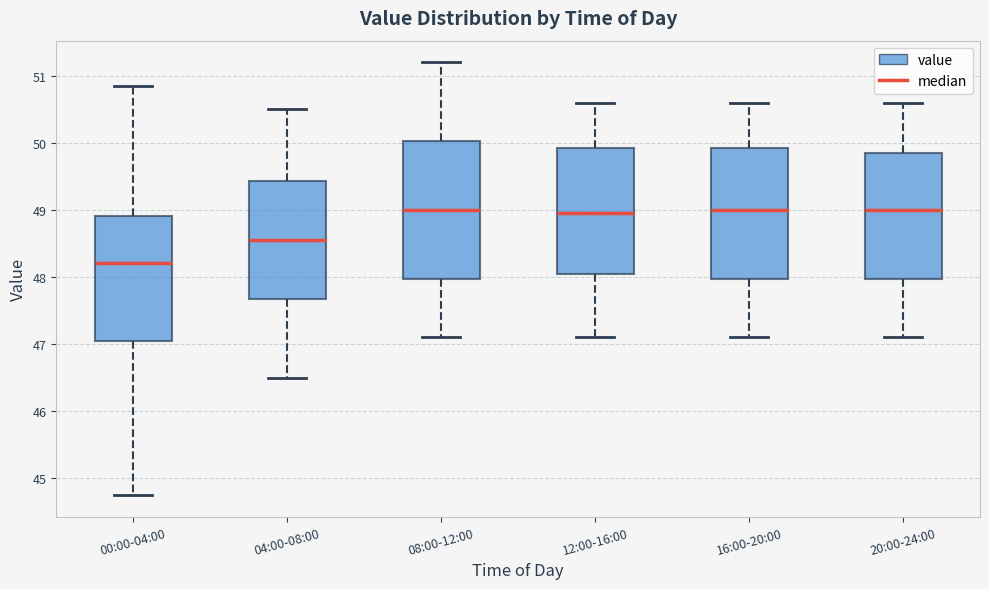

Reading left to right, read every box against the y-axis: the position of its median line, the range the box covers, and the ends of its whiskers. The values are not printed on the chart, so give them approximately, as read against the axis.

00:00-04:00: median 48.2, box 47.1 to 48.9, whiskers 44.8 to 50.9
04:00-08:00: median 48.6, box 47.7 to 49.4, whiskers 46.5 to 50.5
08:00-12:00: median 49.0, box 48.0 to 50.0, whiskers 47.1 to 51.2
12:00-16:00: median 49.0, box 48.1 to 49.9, whiskers 47.1 to 50.6
16:00-20:00: median 49.0, box 48.0 to 49.9, whiskers 47.1 to 50.6
20:00-24:00: median 49.0, box 48.0 to 49.9, whiskers 47.1 to 50.6